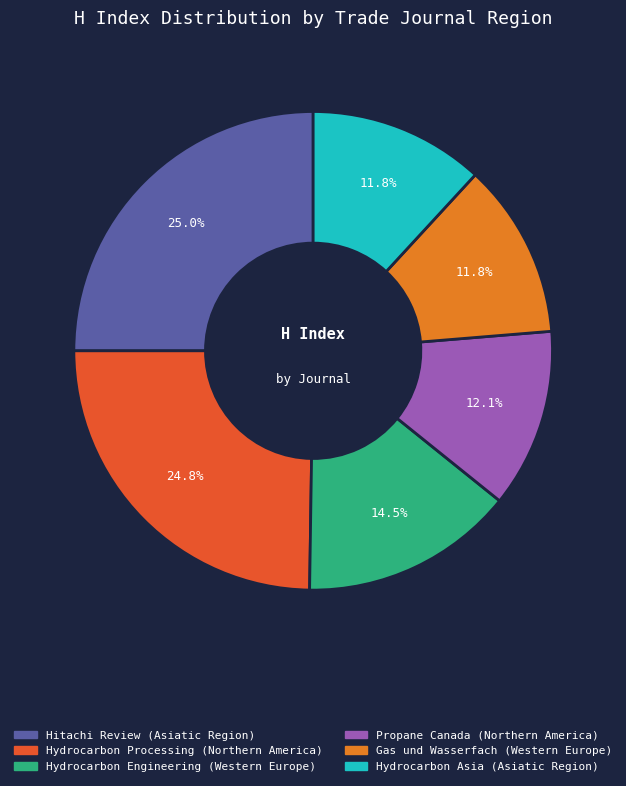

True or false: Hydrocarbon Processing accounts for 25% of the total.

True